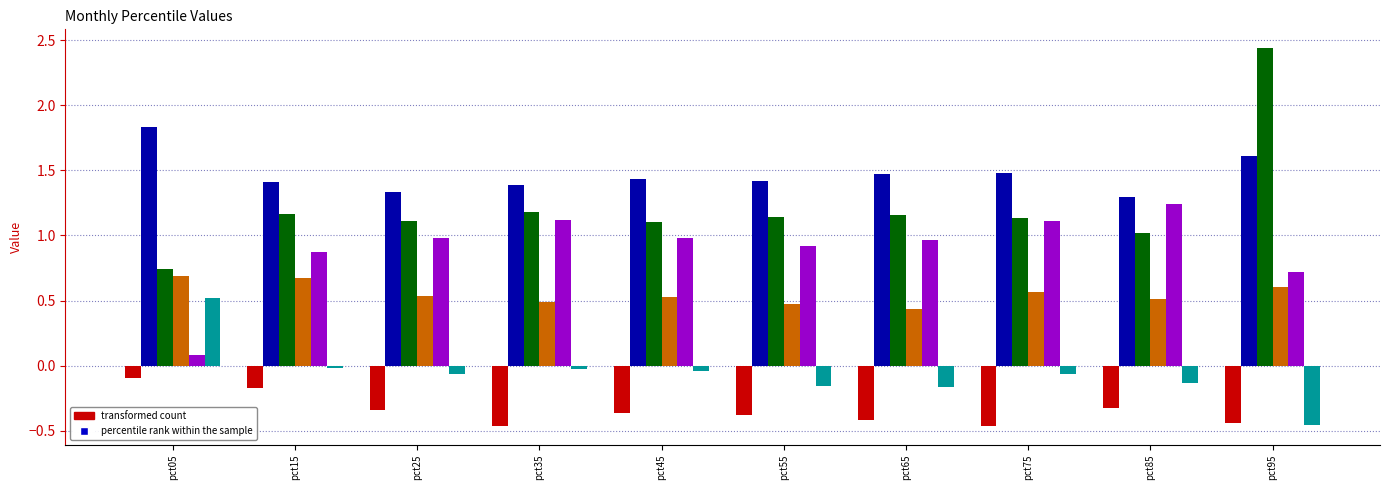

At which category is the sum across all series the highest?

pct95